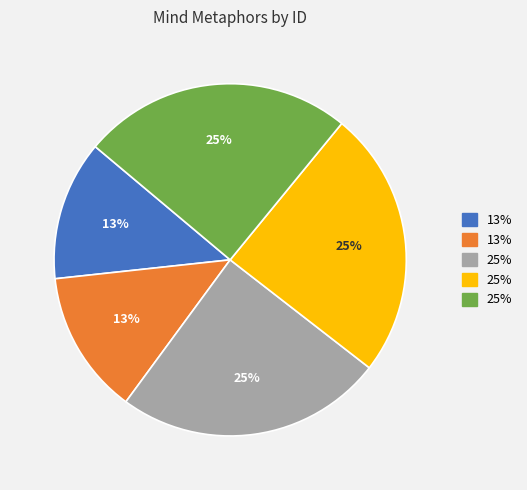

To the nearest percent, what is the difference between the largest and smallest slice percentages?

12%